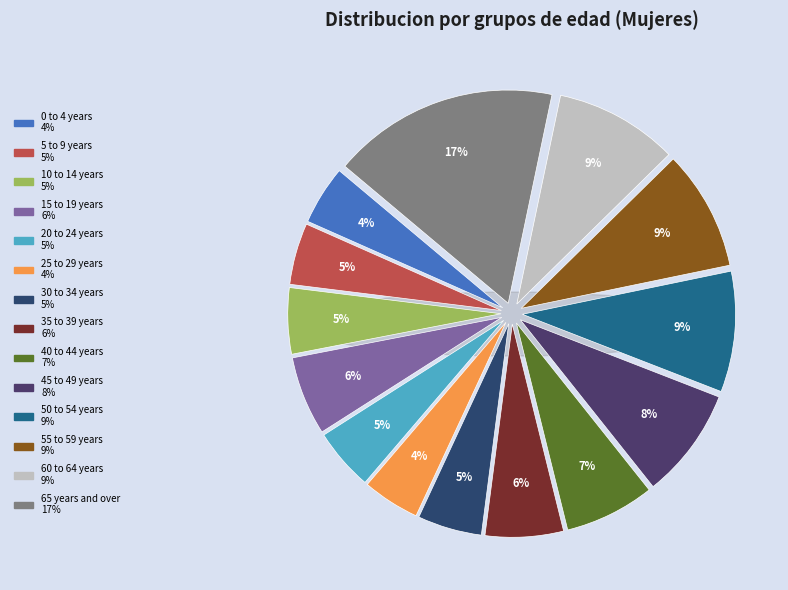

To the nearest percent, what is the combined percentage of 15 to 19 years and 30 to 34 years?

11%